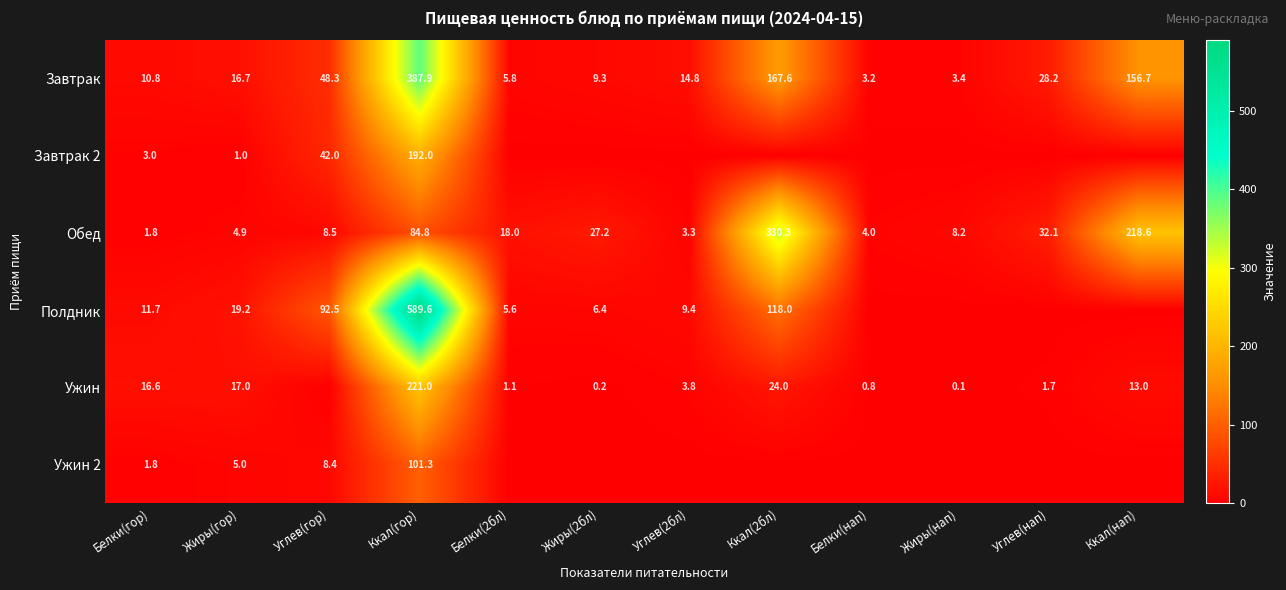

What is the difference between the Ужин values at Ккал(2бл) and Ккал(нап)?

11.0